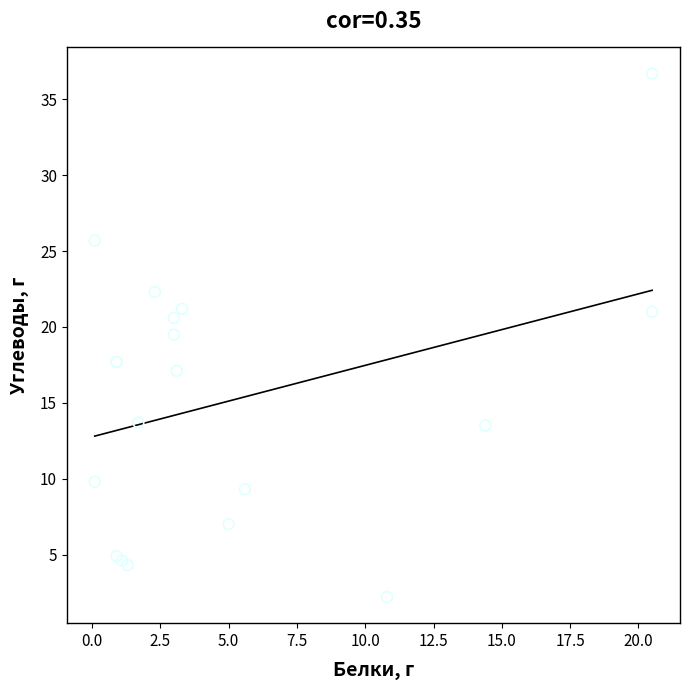

What Y value in the scatter plot is closest to 19?

19.5